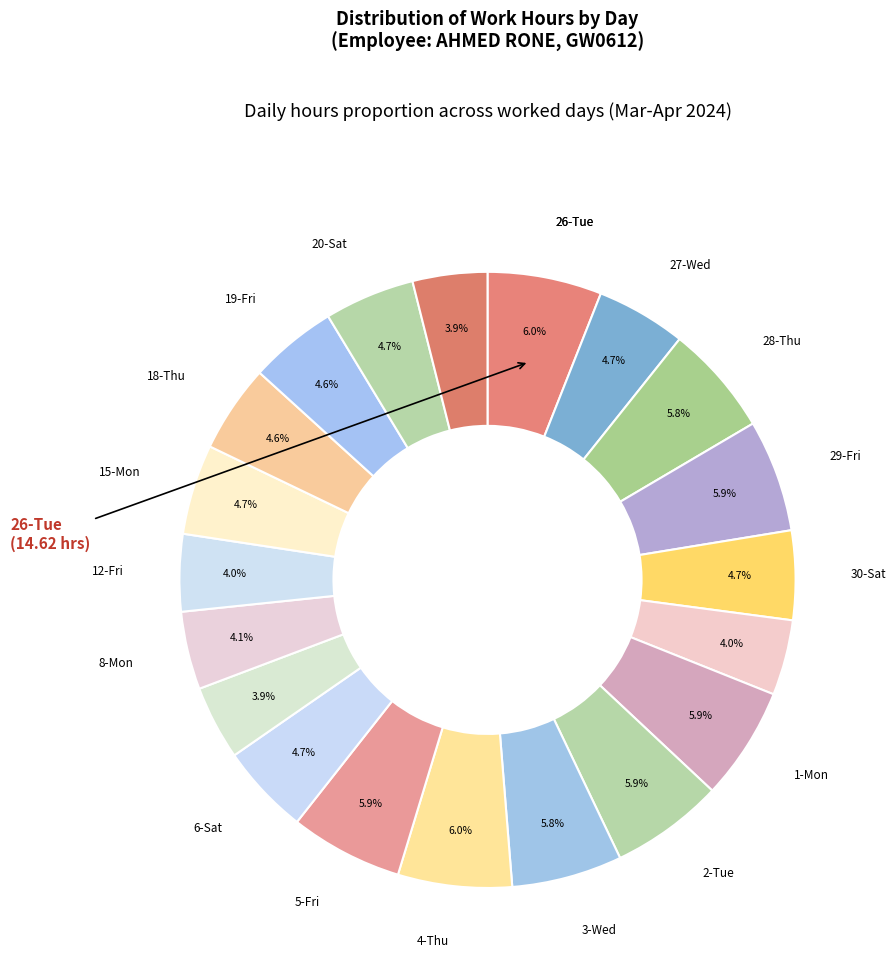

Count the number of slices in the pie.

20